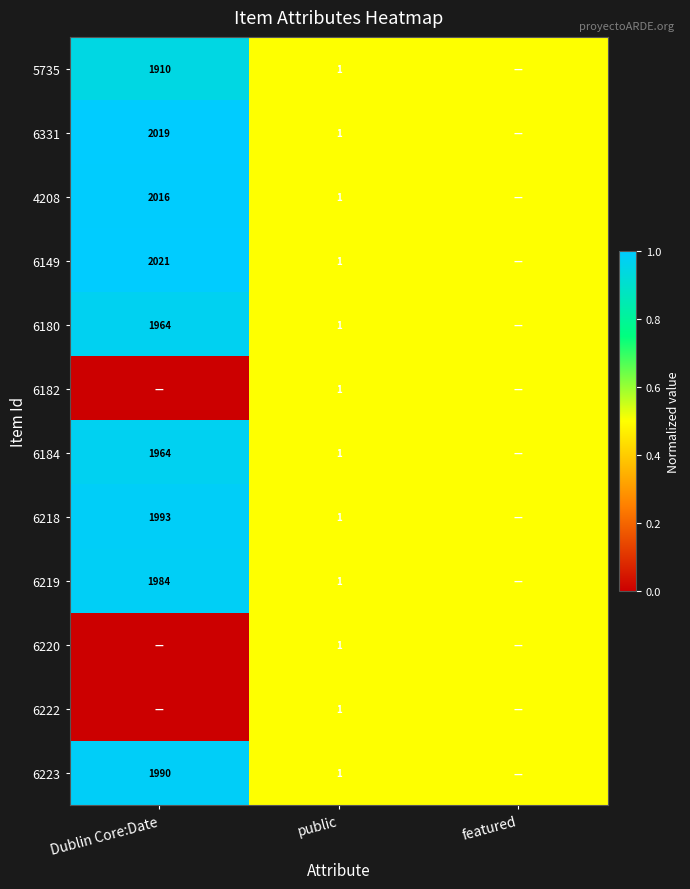

What is the total value across all series at public?

12.0